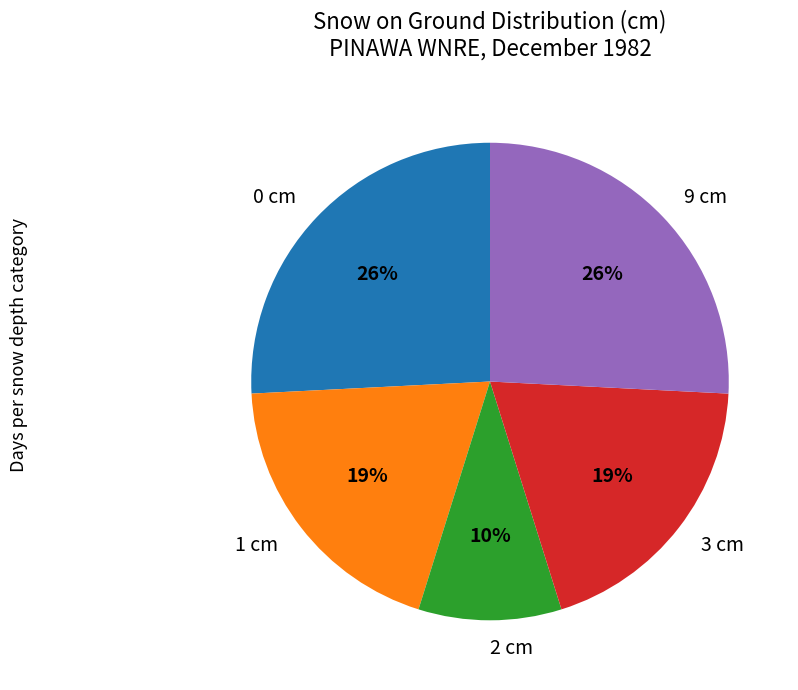

Is 1 cm the majority of the pie?

No